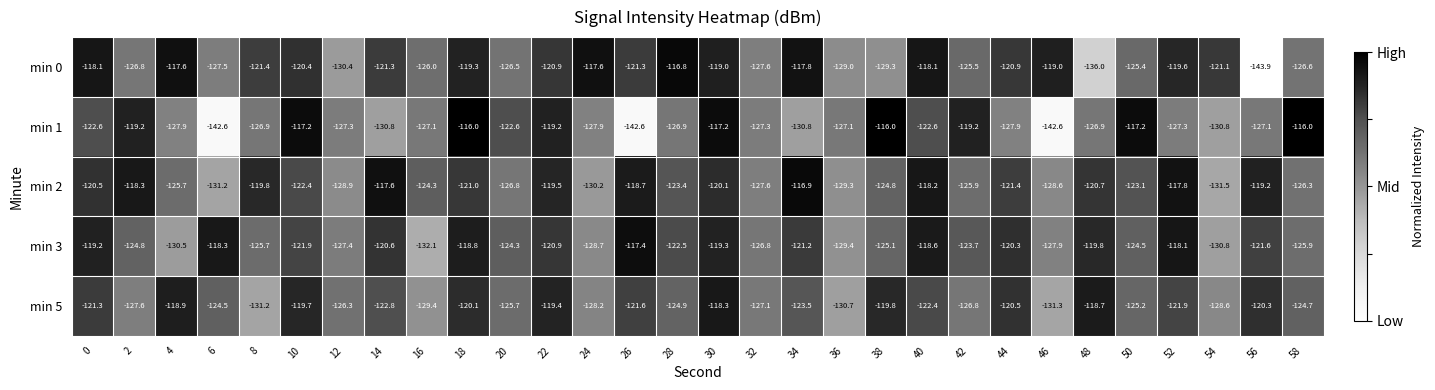

The min 0 series shows -117.8 at 34. True or false?

True